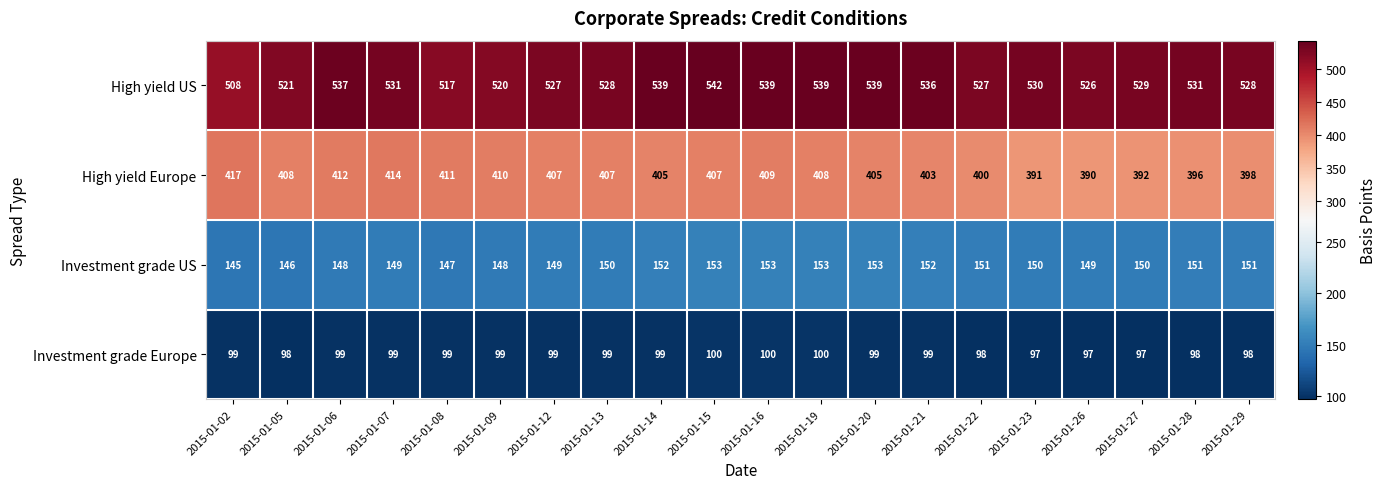

Which series has the largest range (max minus min)?

High yield US